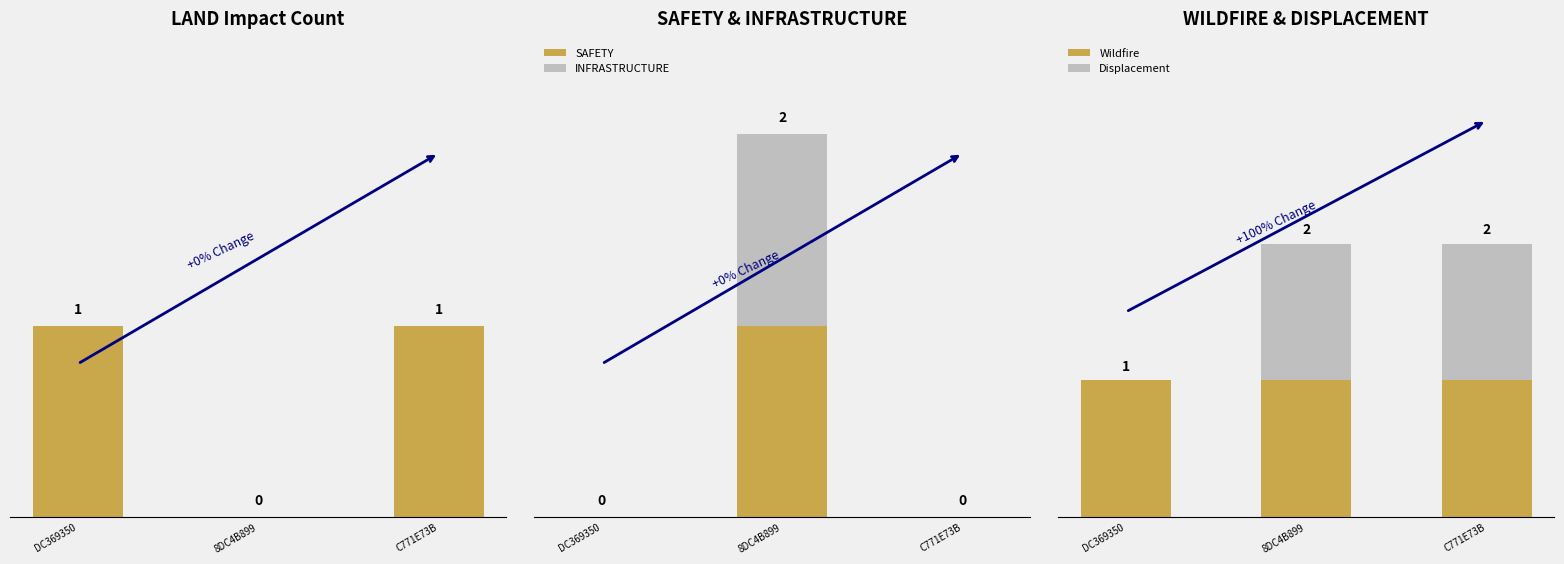

Between 8DC4B899 and C771E73B, which is larger?

C771E73B